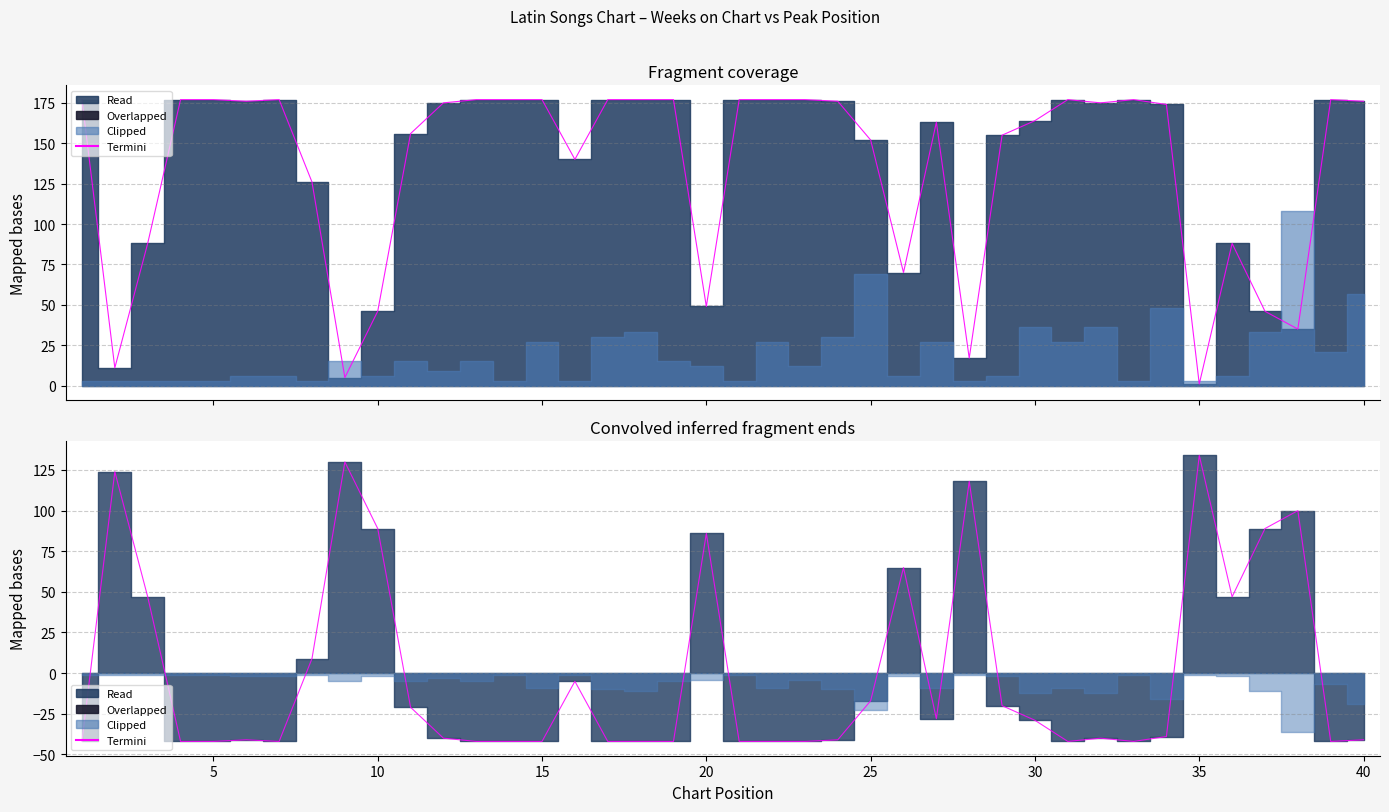

At which label is the value closest to 45?

10